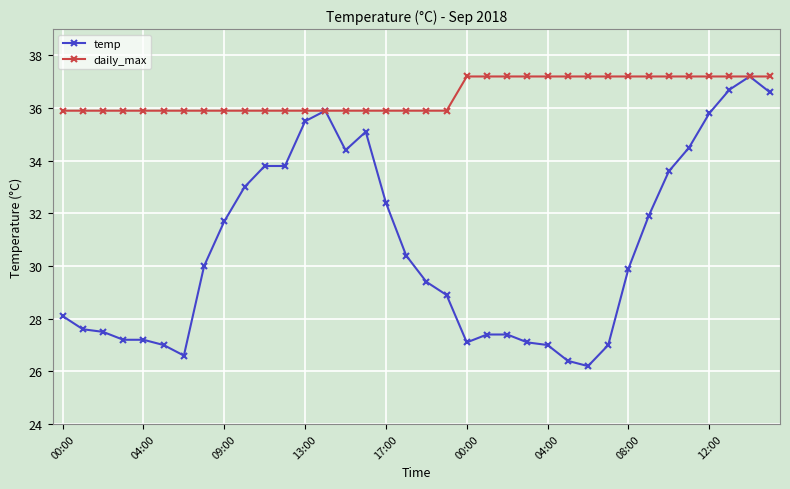

What is the greatest value displayed?

37.2